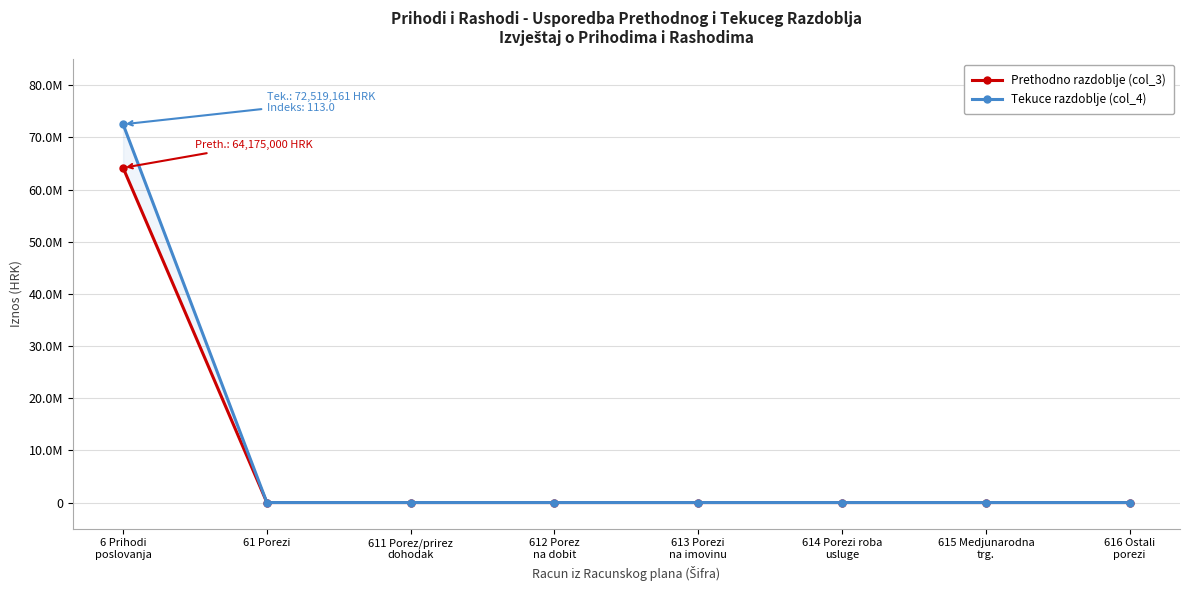

Which series has the widest spread of values?

Tekuce razdoblje (col_4)